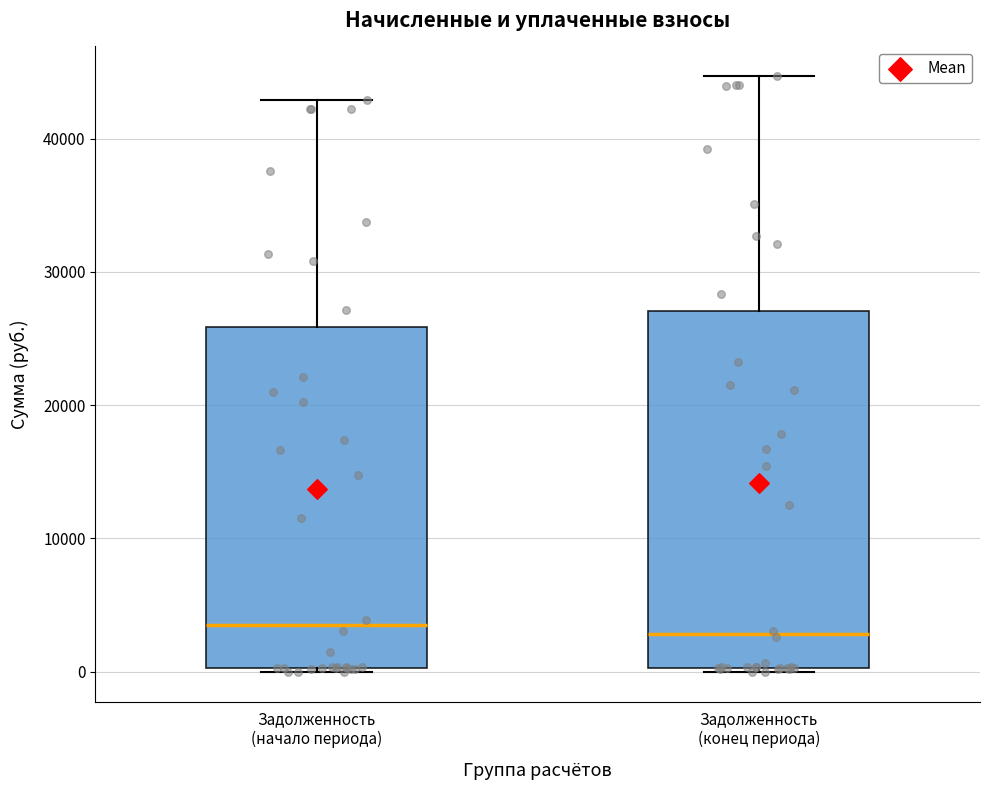

Reading left to right, read every box against the y-axis: the position of its median line, the range the box covers, and the ends of its whiskers. The values are not printed on the chart, so give them approximately, as read against the axis.

Задолженность (начало периода): median 3000, box 0 to 26000, whiskers 0 (just below the box's lower edge) to 43000
Задолженность (конец периода): median 3000, box 0 to 27000, whiskers 0 (just below the box's lower edge) to 45000